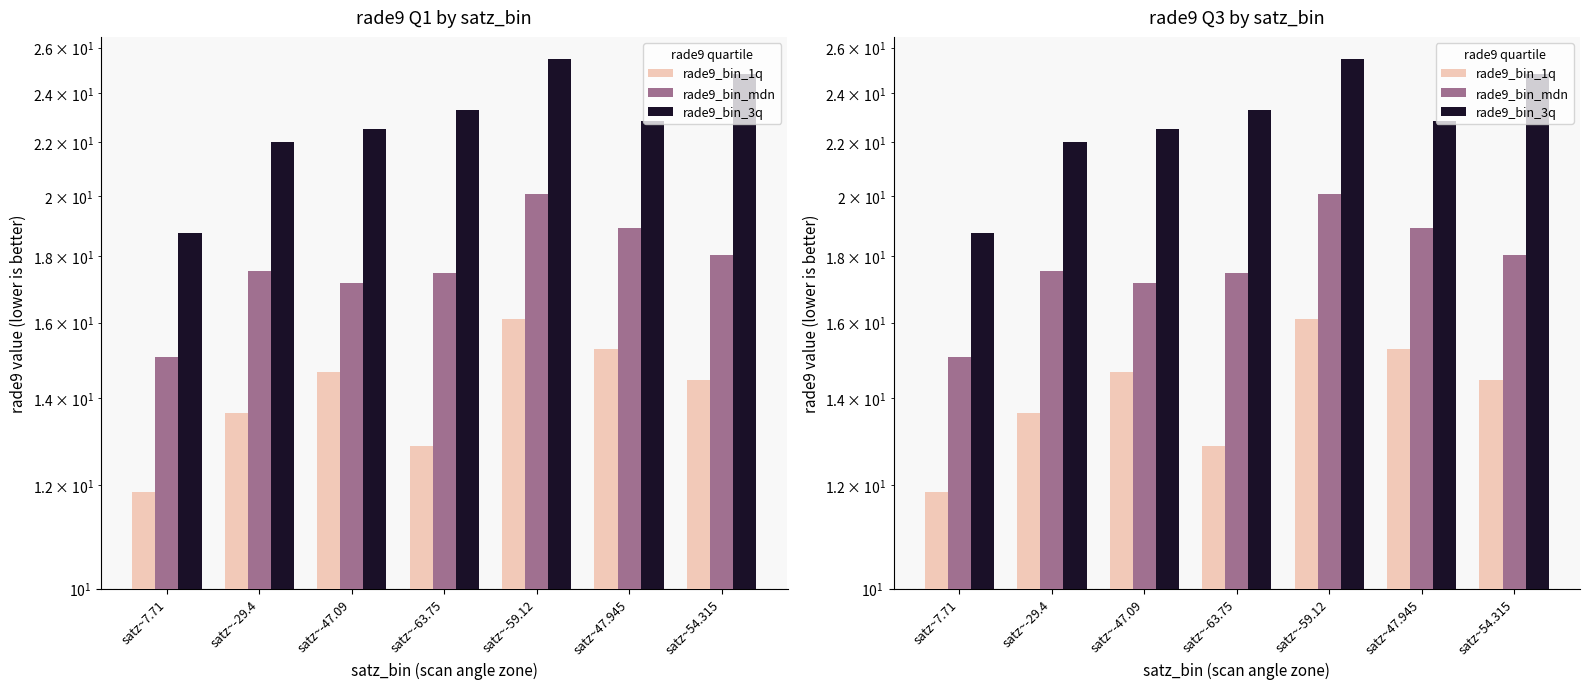

Count the number of categories in the chart.

7